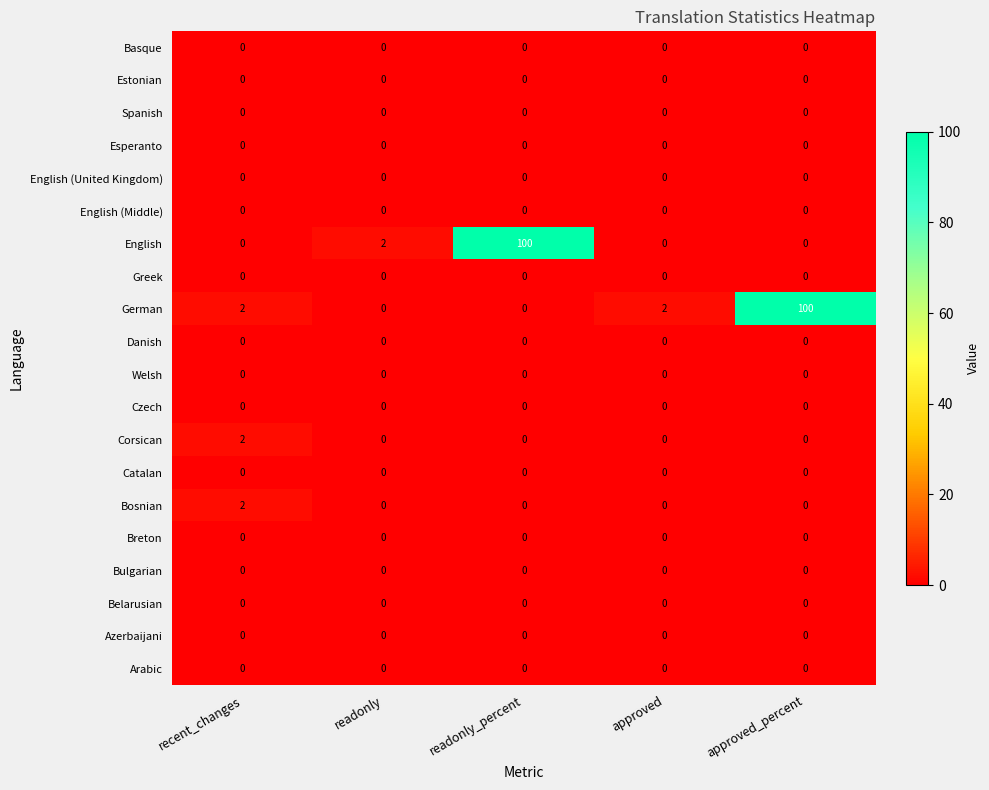

Between readonly and readonly_percent, which series saw the biggest shift?

English